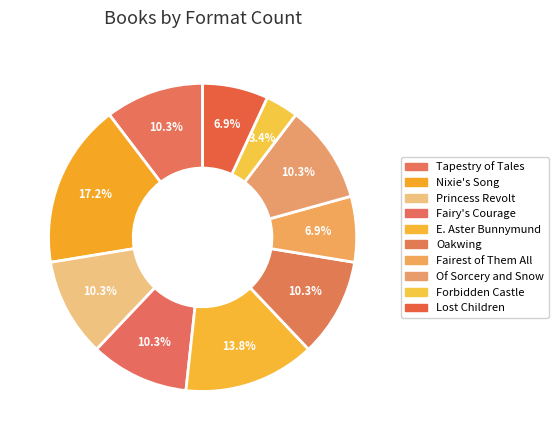

Count the number of slices in the pie.

10